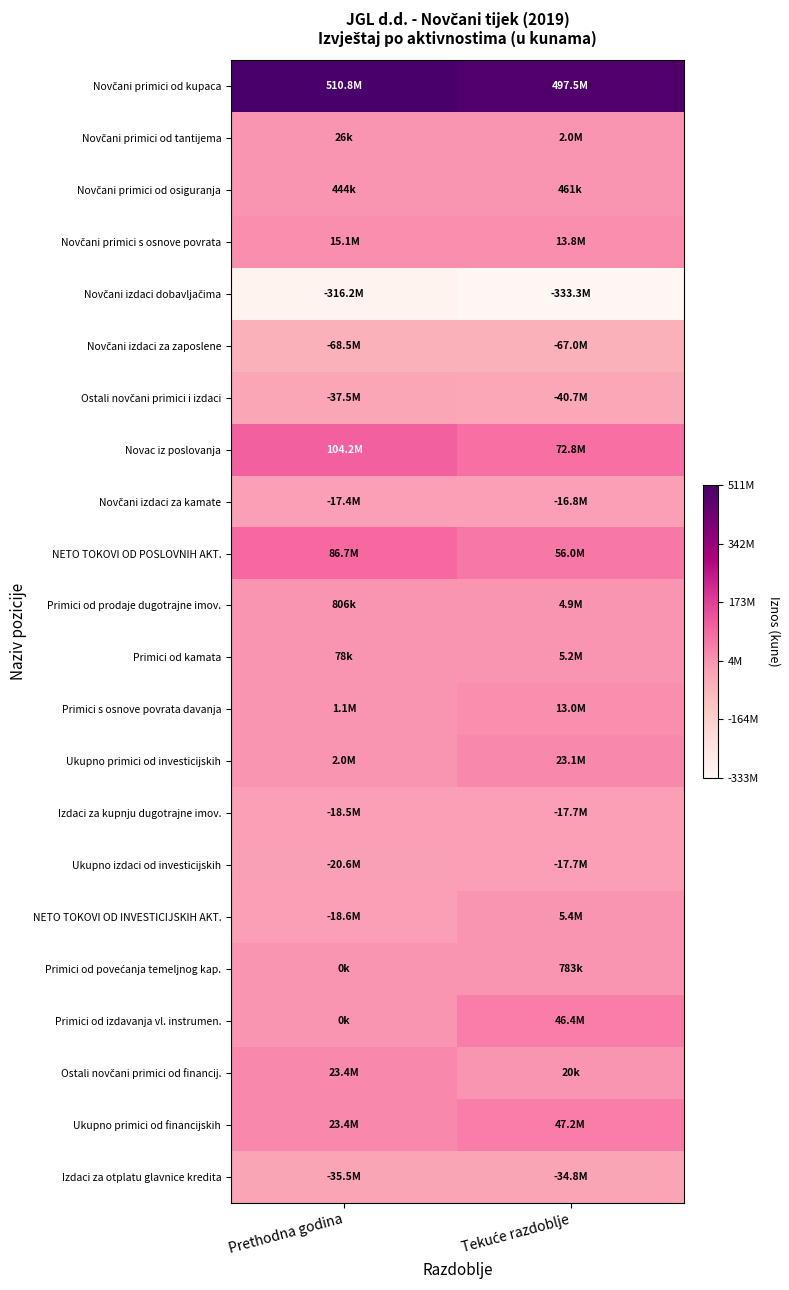

Which has a higher value, Tekuće razdoblje or Prethodna godina?

Prethodna godina